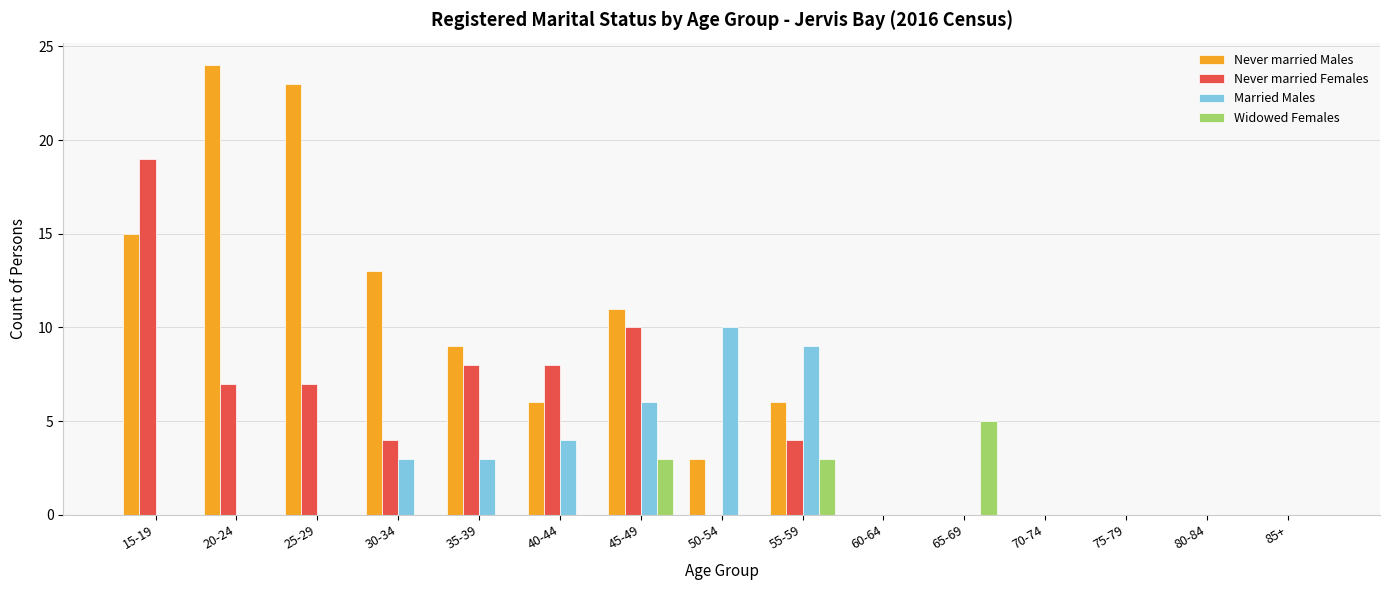

Which series changed the most between 35-39 and 80-84?

Never married Males